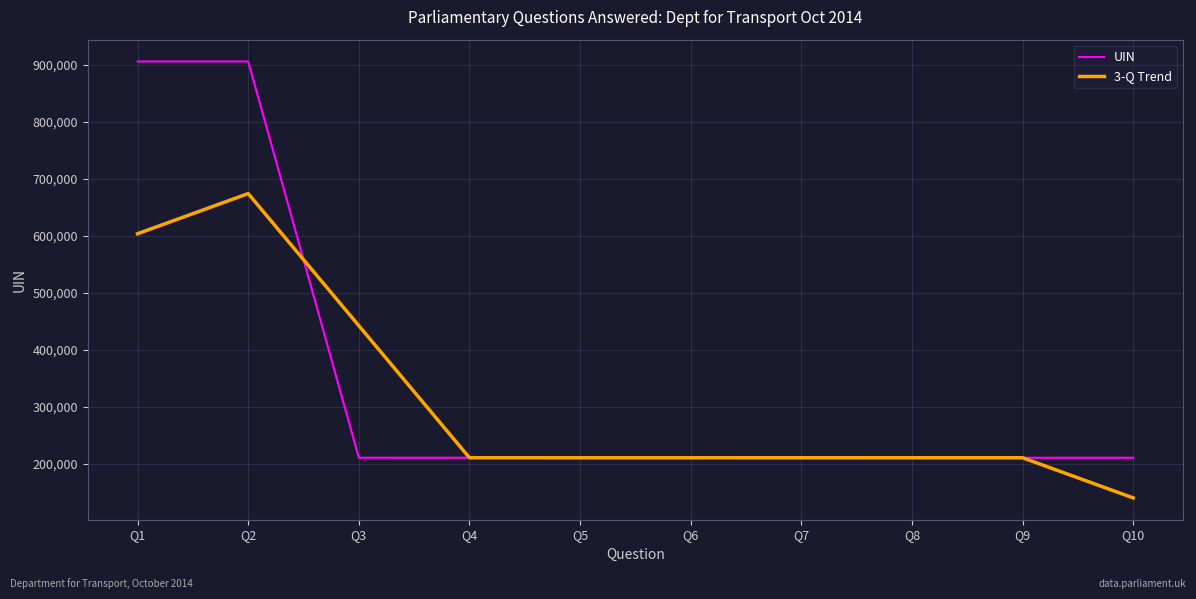

What is the spread (max minus min) of values at Q4?

0.3